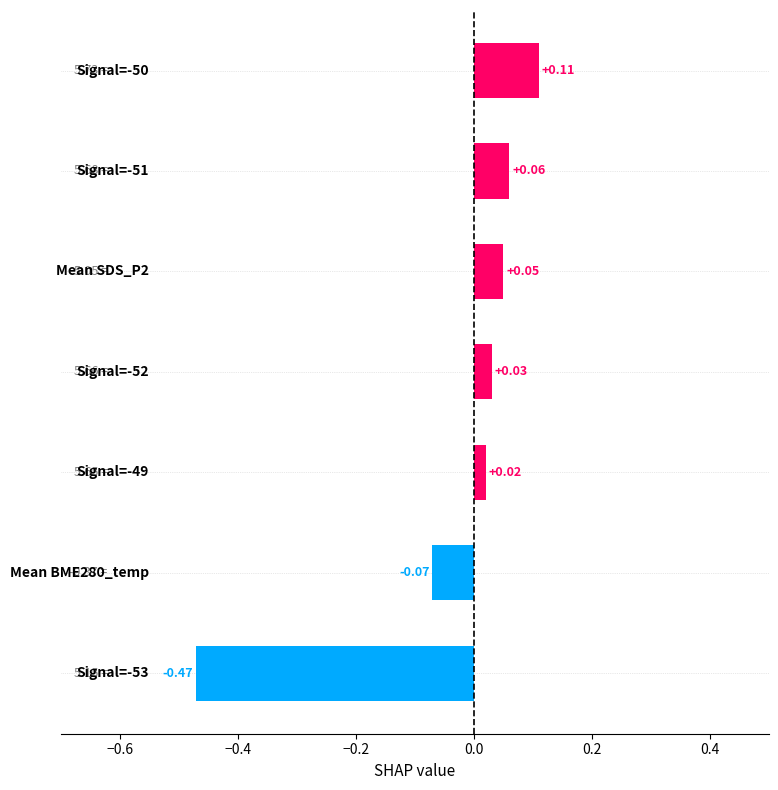

What is the difference between the maximum and minimum values?

0.6